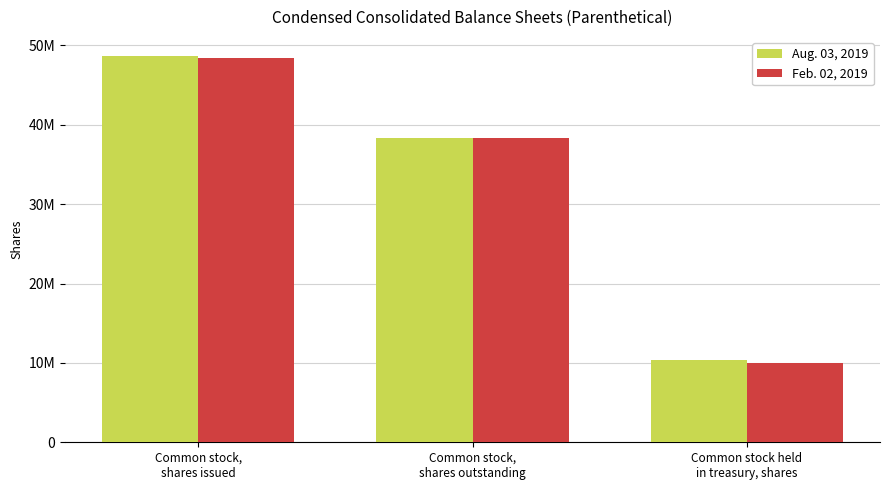

Where does the Aug. 03, 2019 series first go above 38336000?

Common stock,
shares issued